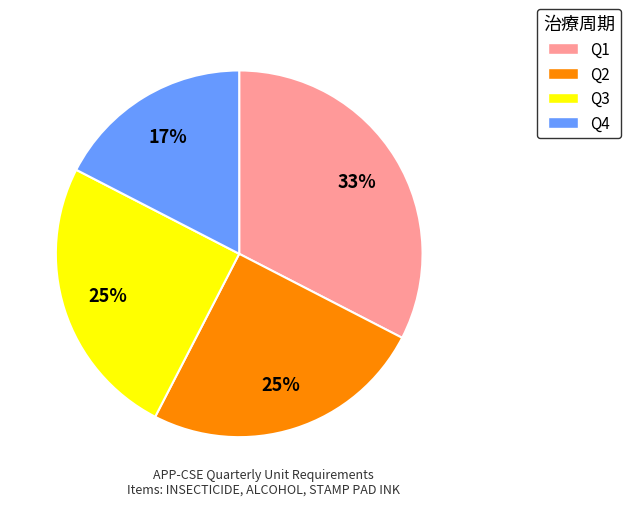

What percentage is the Q1 slice, to the nearest percent?

33%